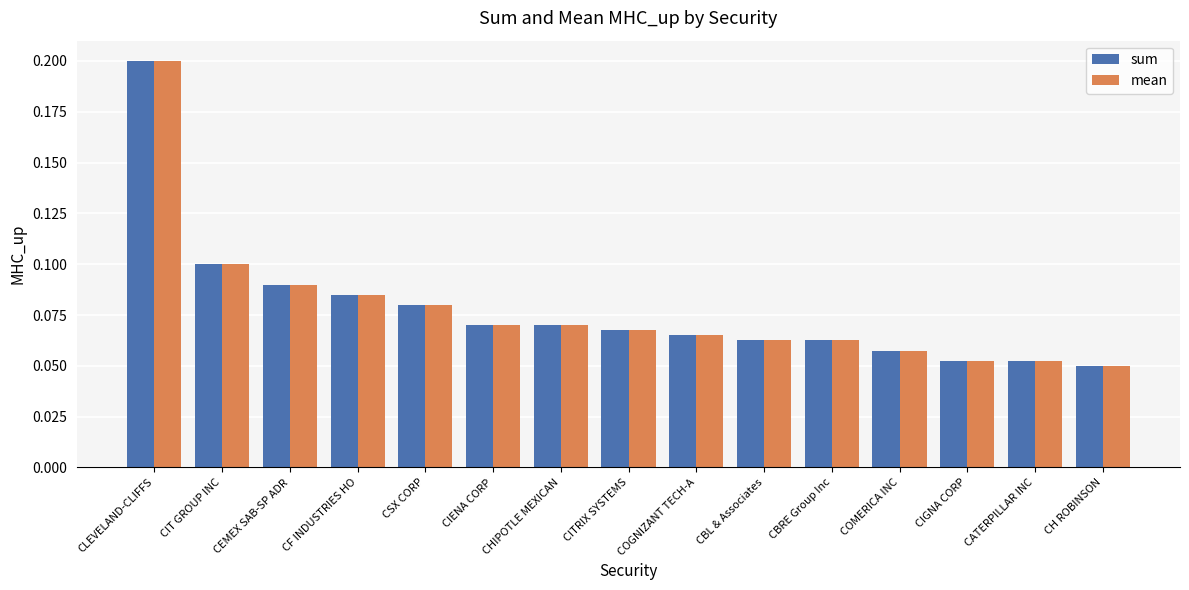

At which label is mean closest to 0?

CH ROBINSON